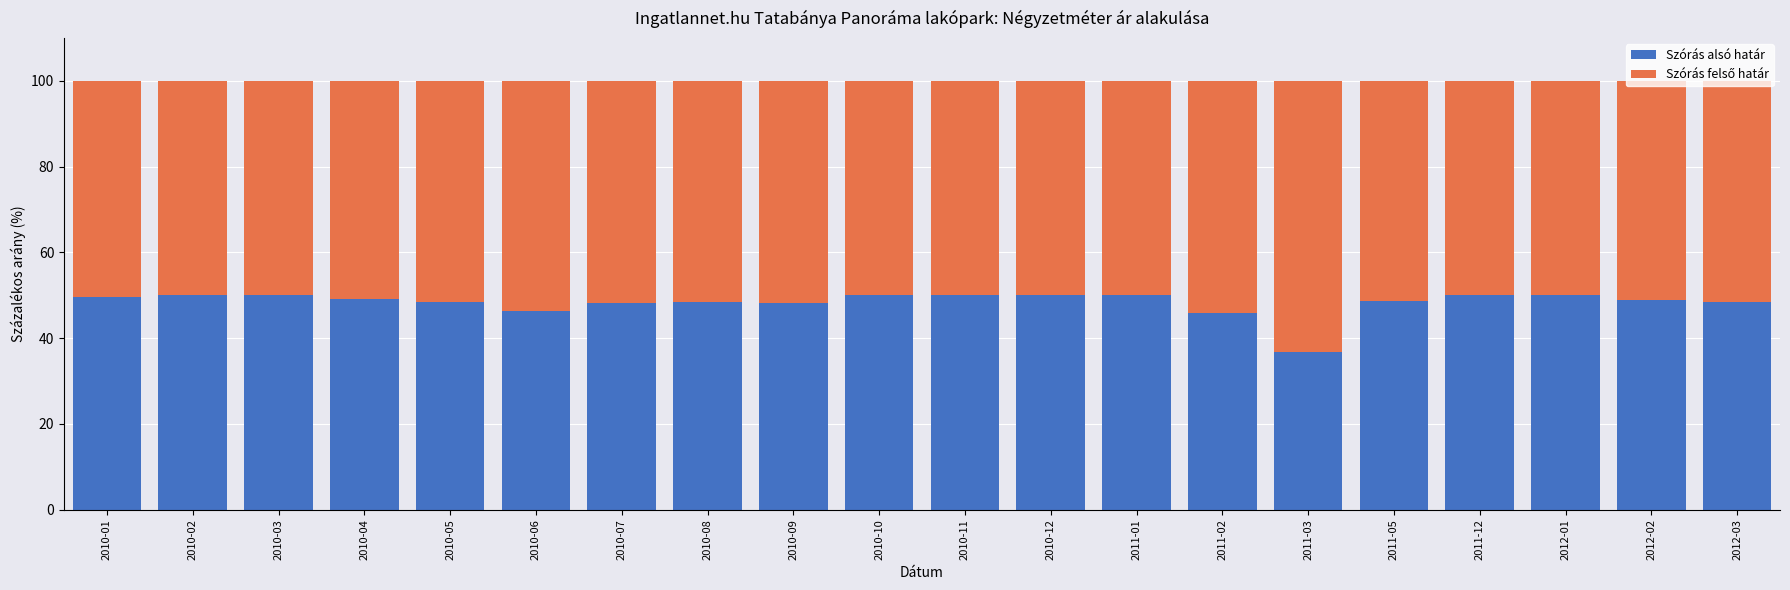

True or false: Szórás alsó határ has a value of 48.3 at 2010-07.

True